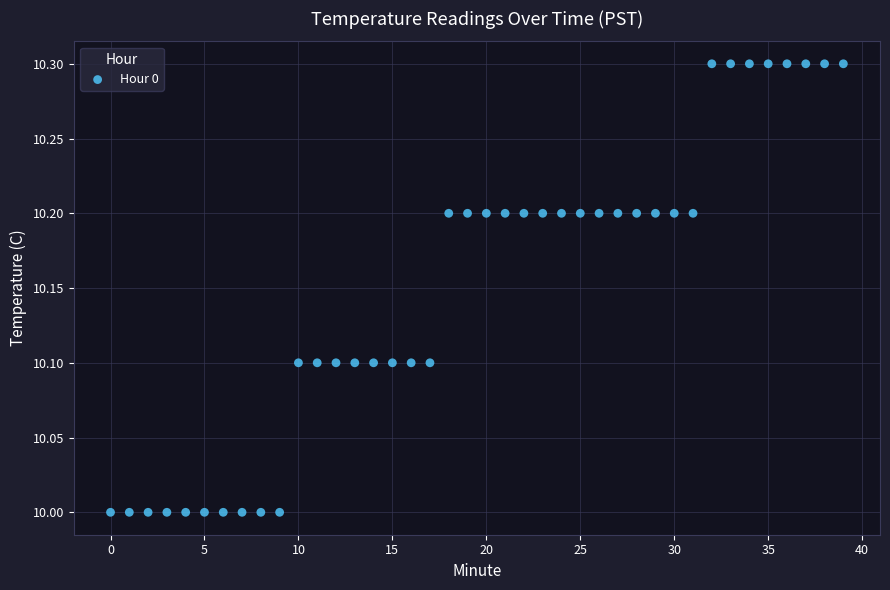

What is the range of Y values (max minus min)?

0.3